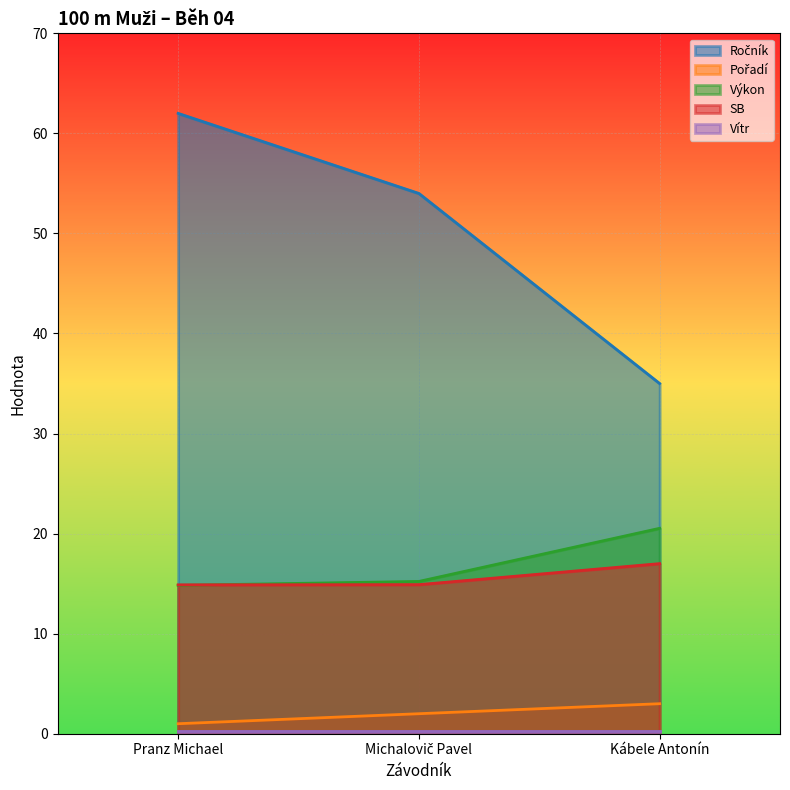

Which category has the highest value in the Výkon series?

Kábele Antonín